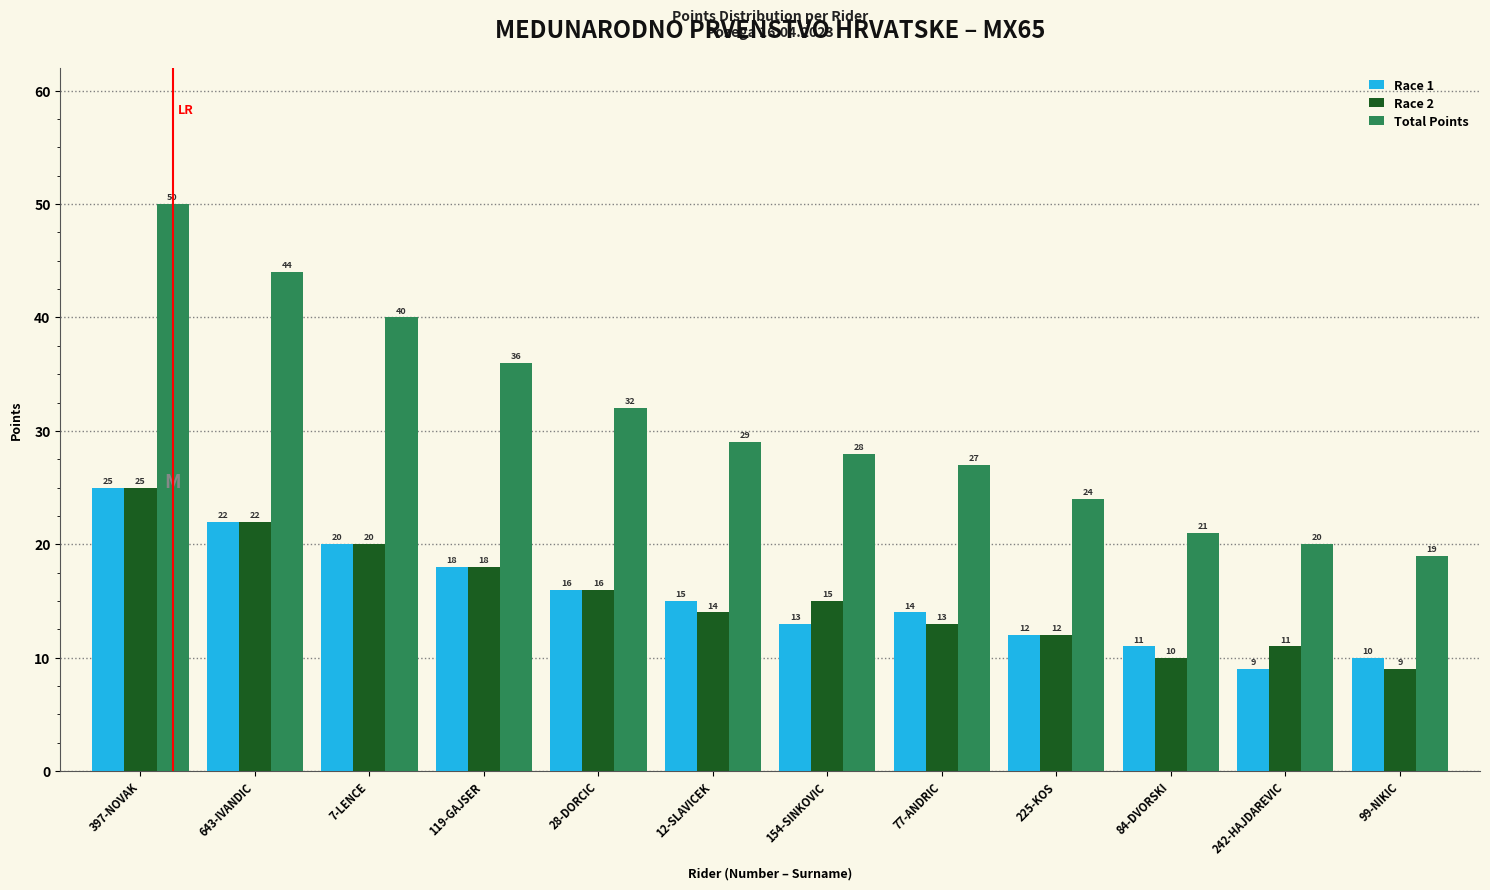

Reading left to right, what are all the values shown in this chart?

Race 1: 397-NOVAK=25	643-IVANDIC=22	7-LENCE=20	119-GAJSER=18	28-DORCIC=16	12-SLAVICEK=15	154-SINKOVIC=13	77-ANDRIC=14	225-KOS=12	84-DVORSKI=11	242-HAJDAREVIC=9	99-NIKIC=10
Race 2: 397-NOVAK=25	643-IVANDIC=22	7-LENCE=20	119-GAJSER=18	28-DORCIC=16	12-SLAVICEK=14	154-SINKOVIC=15	77-ANDRIC=13	225-KOS=12	84-DVORSKI=10	242-HAJDAREVIC=11	99-NIKIC=9
Total Points: 397-NOVAK=50	643-IVANDIC=44	7-LENCE=40	119-GAJSER=36	28-DORCIC=32	12-SLAVICEK=29	154-SINKOVIC=28	77-ANDRIC=27	225-KOS=24	84-DVORSKI=21	242-HAJDAREVIC=20	99-NIKIC=19